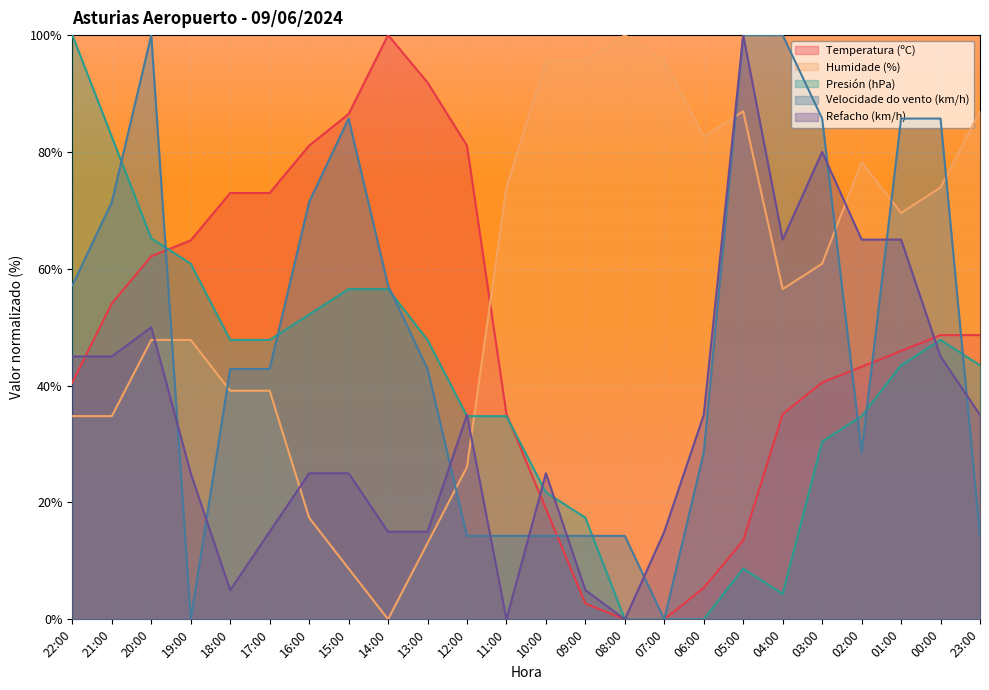

Reading left to right, what are all the values shown in this chart?

Temperatura (ºC): 22:00=40.5	21:00=54.1	20:00=62.2	19:00=64.9	18:00=73.0	17:00=73.0	16:00=81.1	15:00=86.5	14:00=100.0	13:00=91.9	12:00=81.1	11:00=35.1	10:00=18.9	09:00=2.7	08:00=0.0	07:00=0.0	06:00=5.4	05:00=13.5	04:00=35.1	03:00=40.5	02:00=43.2	01:00=45.9	00:00=48.6	23:00=48.6
Humidade (%): 22:00=34.8	21:00=34.8	20:00=47.8	19:00=47.8	18:00=39.1	17:00=39.1	16:00=17.4	15:00=8.7	14:00=0.0	13:00=13.0	12:00=26.1	11:00=73.9	10:00=95.7	09:00=95.7	08:00=100.0	07:00=95.7	06:00=82.6	05:00=87.0	04:00=56.5	03:00=60.9	02:00=78.3	01:00=69.6	00:00=73.9	23:00=87.0
Presión (hPa): 22:00=100.0	21:00=82.6	20:00=65.2	19:00=60.9	18:00=47.8	17:00=47.8	16:00=52.2	15:00=56.5	14:00=56.5	13:00=47.8	12:00=34.8	11:00=34.8	10:00=21.7	09:00=17.4	08:00=0.0	07:00=0.0	06:00=0.0	05:00=8.7	04:00=4.3	03:00=30.4	02:00=34.8	01:00=43.5	00:00=47.8	23:00=43.5
Velocidade do vento (km/h): 22:00=57.1	21:00=71.4	20:00=100.0	19:00=0.0	18:00=42.9	17:00=42.9	16:00=71.4	15:00=85.7	14:00=57.1	13:00=42.9	12:00=14.3	11:00=14.3	10:00=14.3	09:00=14.3	08:00=14.3	07:00=0.0	06:00=28.6	05:00=100.0	04:00=100.0	03:00=85.7	02:00=28.6	01:00=85.7	00:00=85.7	23:00=14.3
Refacho (km/h): 22:00=45.0	21:00=45.0	20:00=50.0	19:00=25.0	18:00=5.0	17:00=15.0	16:00=25.0	15:00=25.0	14:00=15.0	13:00=15.0	12:00=35.0	11:00=0.0	10:00=25.0	09:00=5.0	08:00=0.0	07:00=15.0	06:00=35.0	05:00=100.0	04:00=65.0	03:00=80.0	02:00=65.0	01:00=65.0	00:00=45.0	23:00=35.0